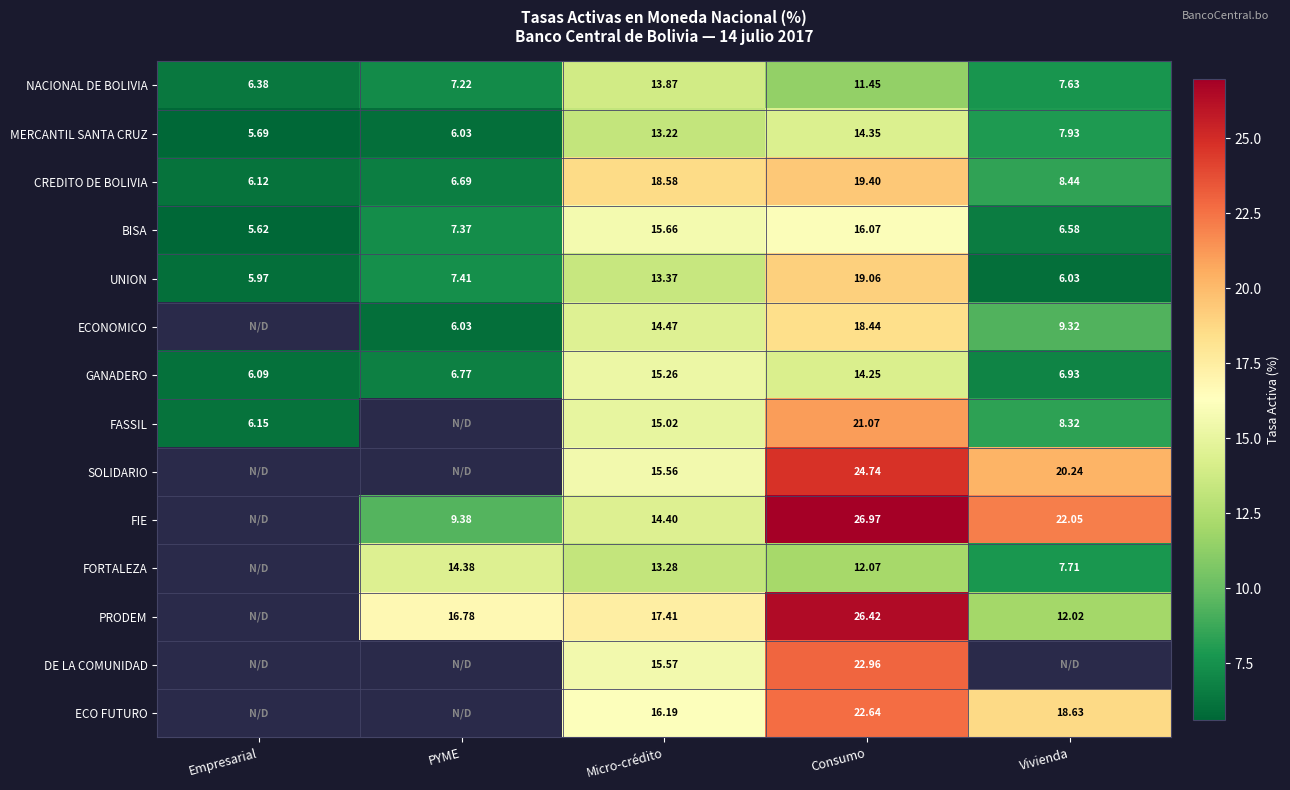

True or false: MERCANTIL SANTA CRUZ has a value of 6.6 at Consumo.

False